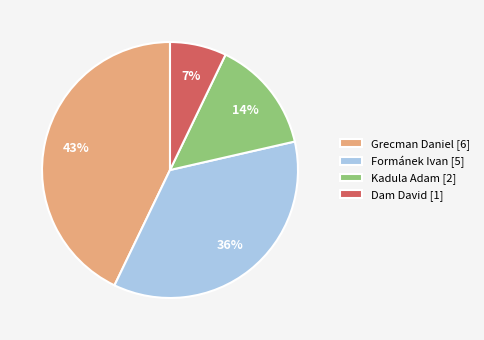

What percentage is the Grecman Daniel [6] slice, to the nearest percent?

43%